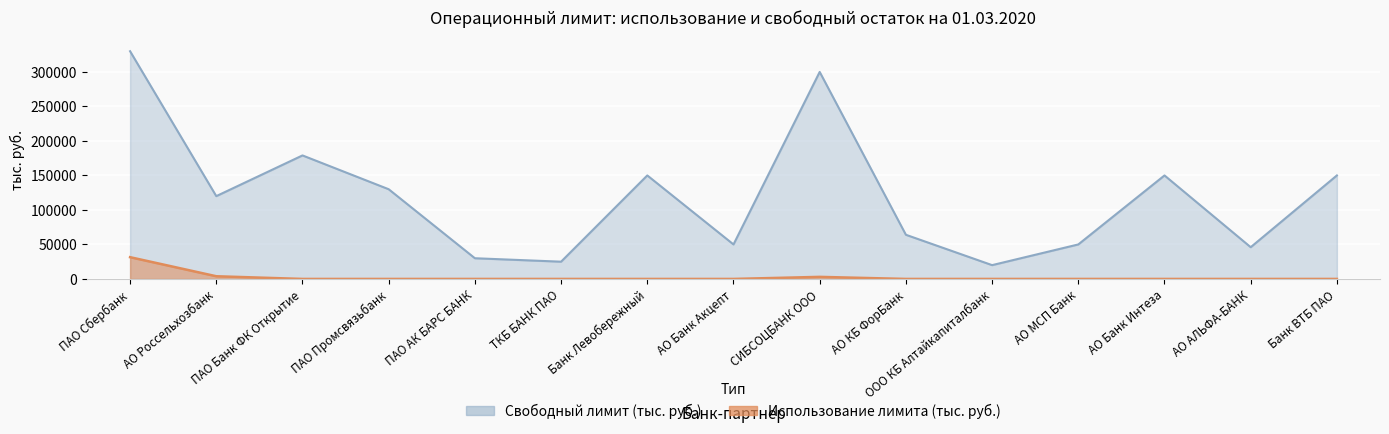

Is it true that Свободный лимит (тыс. руб.) equals 300000.0 at СИБСОЦБАНК ООО?

True